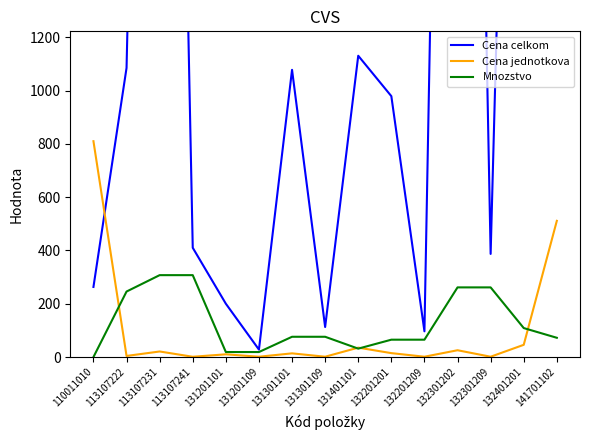

What is the total value across all series at 113107241?

719.0